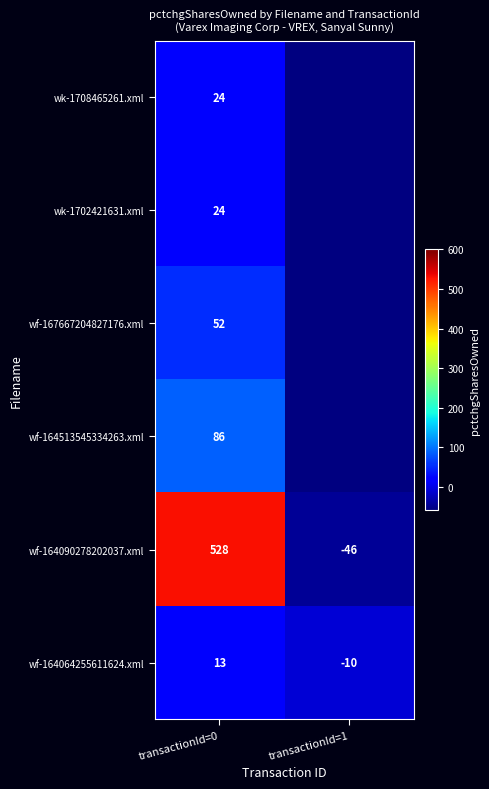

The value of wf-164064255611624.xml at transactionId=1 is -10. True or false?

True